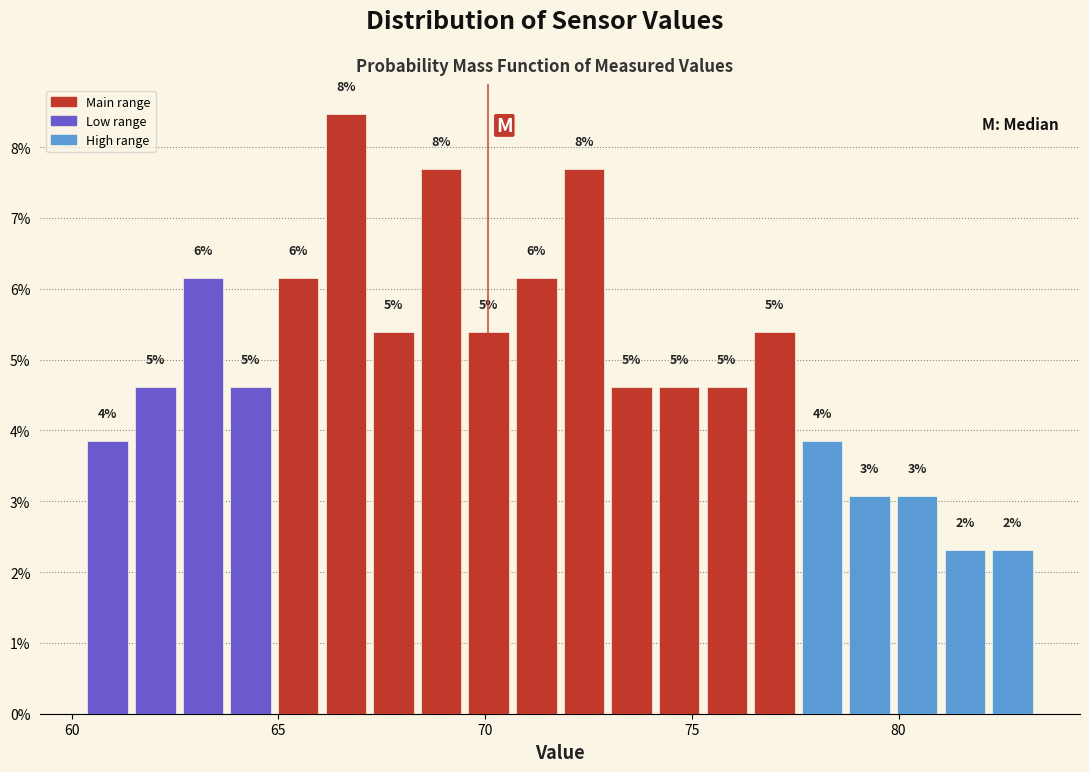

Around what value on the x-axis is the tallest bar? Give the approximate position of its centre, as read against the axis.

66.5